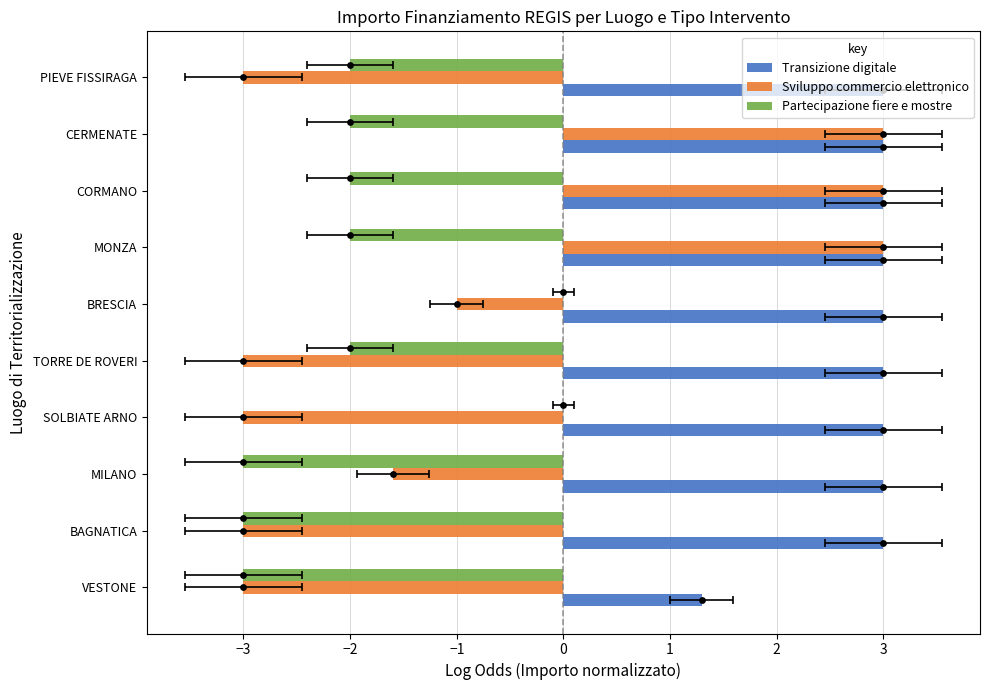

Which series reaches the minimum Y coordinate?

Sviluppo commercio elettronico